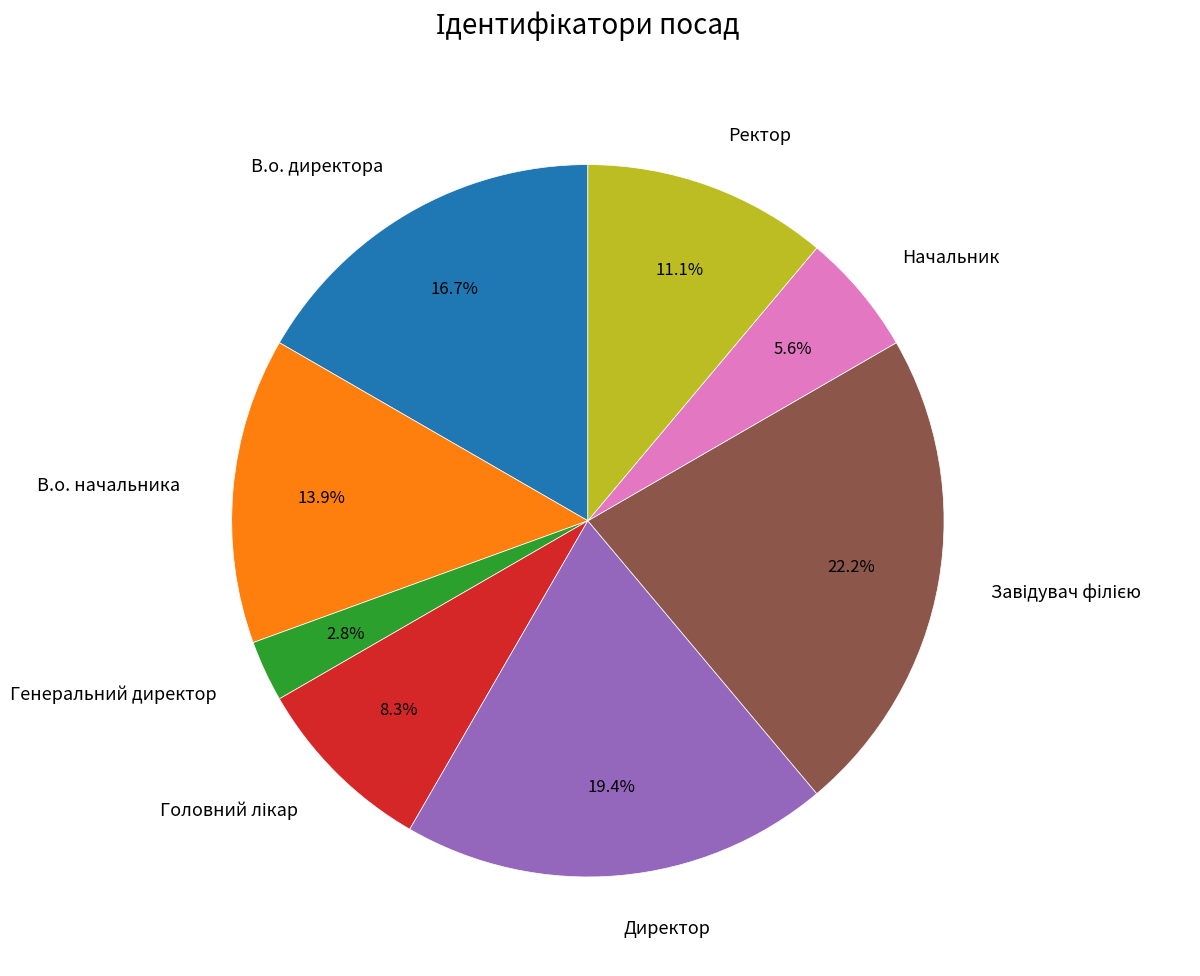

What percentage is NOT represented by Генеральний директор?

97.2%